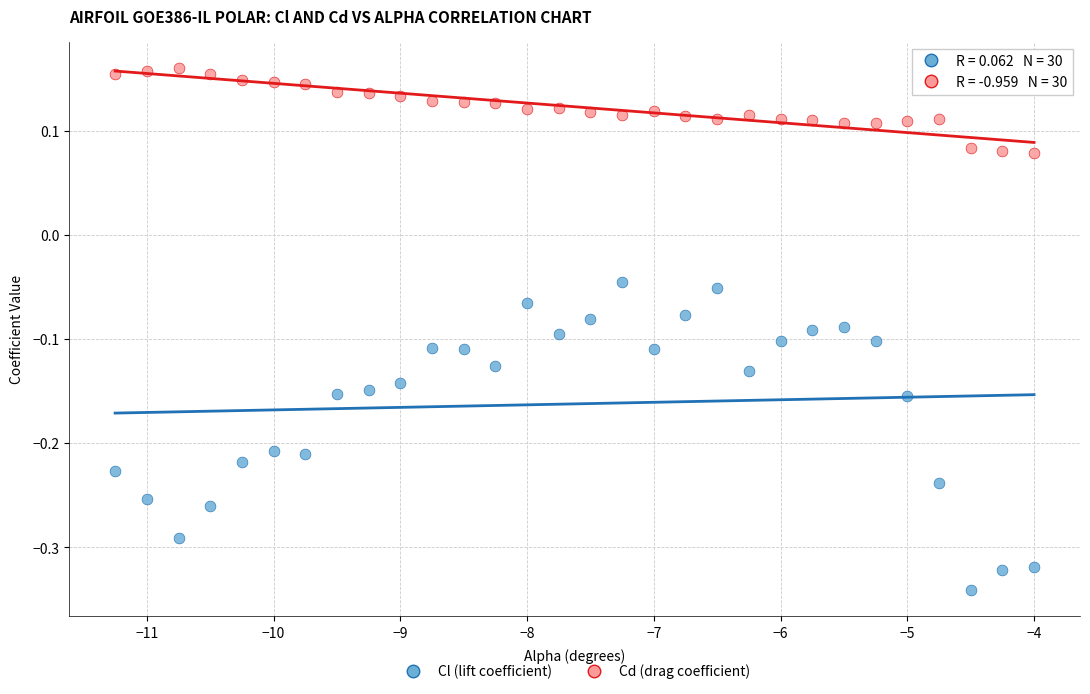

Which series reaches the maximum Y coordinate?

Cd (drag coefficient)